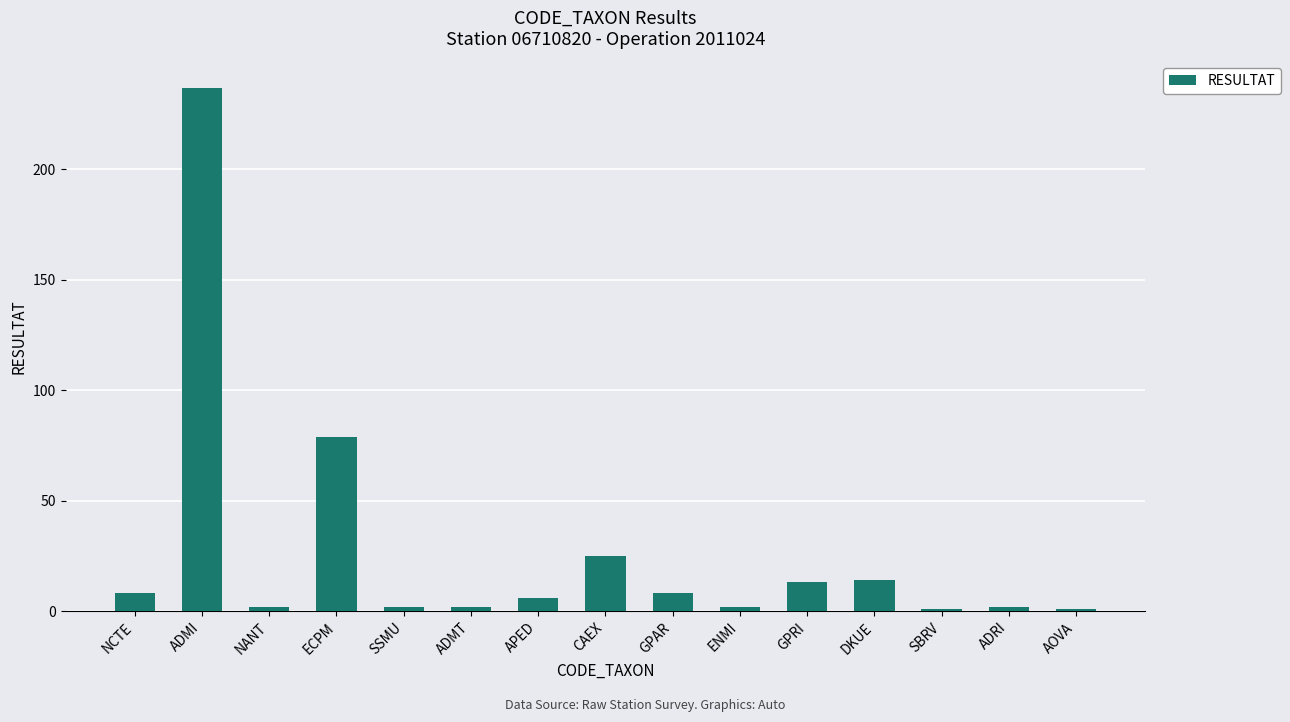

Reading left to right, what are all the values shown in this chart?

NCTE=8	ADMI=237	NANT=2	ECPM=79	SSMU=2	ADMT=2	APED=6	CAEX=25	GPAR=8	ENMI=2	GPRI=13	DKUE=14	SBRV=1	ADRI=2	AOVA=1